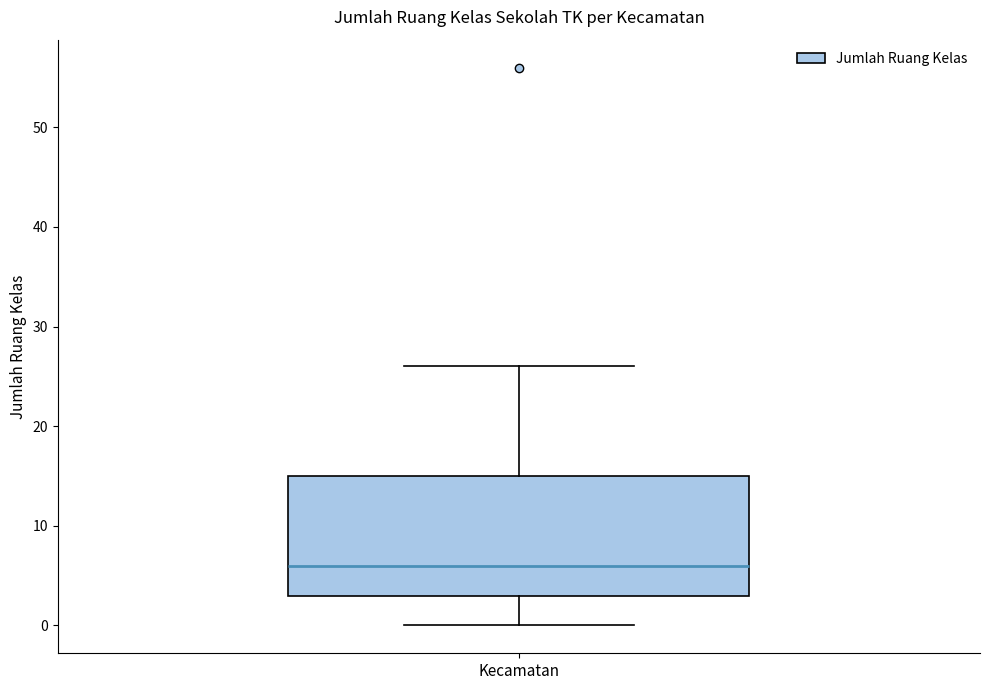

Where does the upper whisker of the box for Kecamatan end on the y-axis? The values are not printed on the chart, so give them approximately, as read against the axis.

26